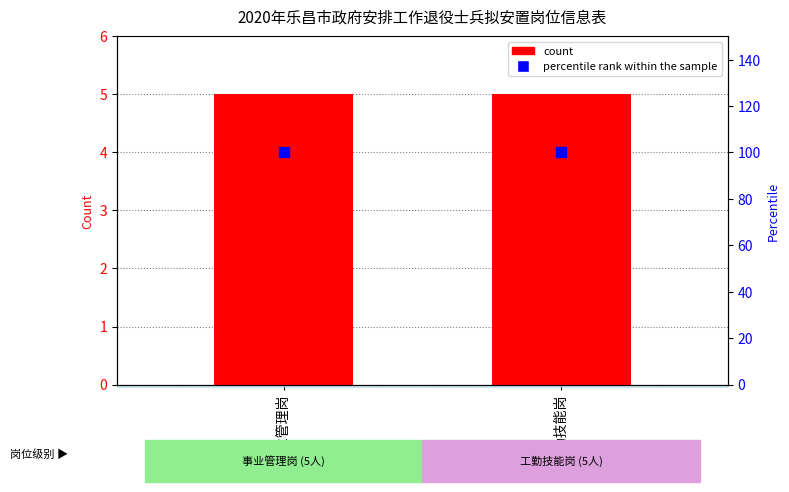

Which series contains the lowest Y value?

count